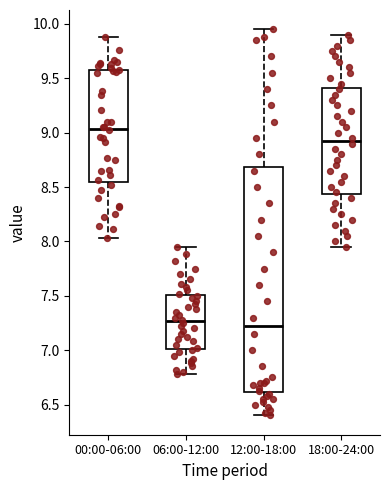

Reading left to right, read every box against the y-axis: the position of its median line, the range the box covers, and the ends of its whiskers. The values are not printed on the chart, so give them approximately, as read against the axis.

00:00-06:00: median 9.05, box 8.55 to 9.55, whiskers 8.05 to 9.90
06:00-12:00: median 7.25, box 7.00 to 7.50, whiskers 6.80 to 7.95
12:00-18:00: median 7.25, box 6.60 to 8.70, whiskers 6.40 to 9.95
18:00-24:00: median 8.95, box 8.45 to 9.40, whiskers 7.95 to 9.90